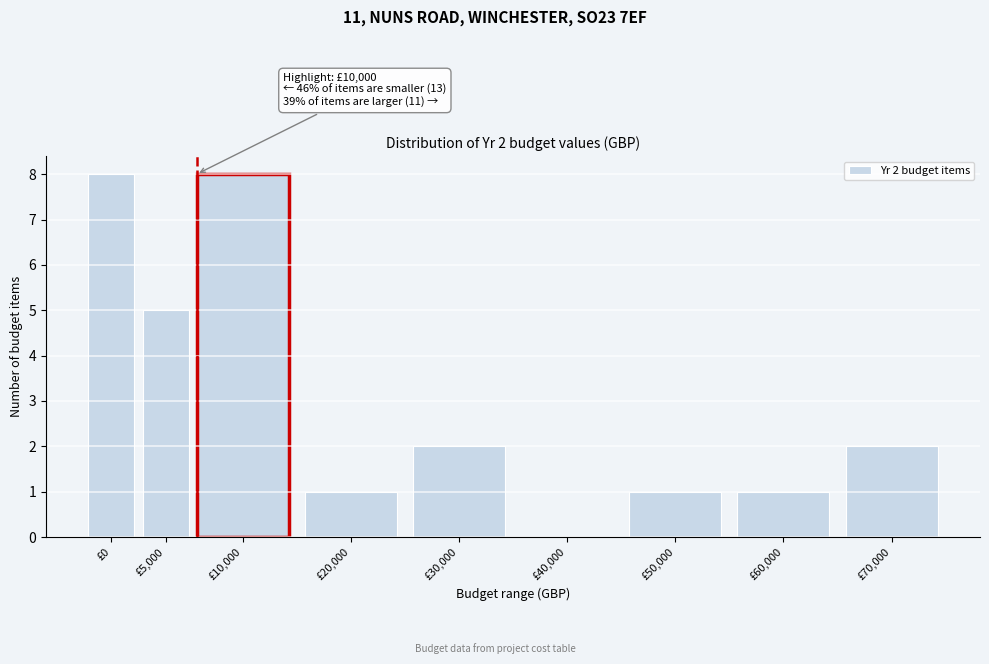

Reading left to right, list all the values displayed in this chart.

£0=8	£5,000=5	£10,000=8	£20,000=1	£30,000=2	£40,000=0	£50,000=1	£60,000=1	£70,000=2